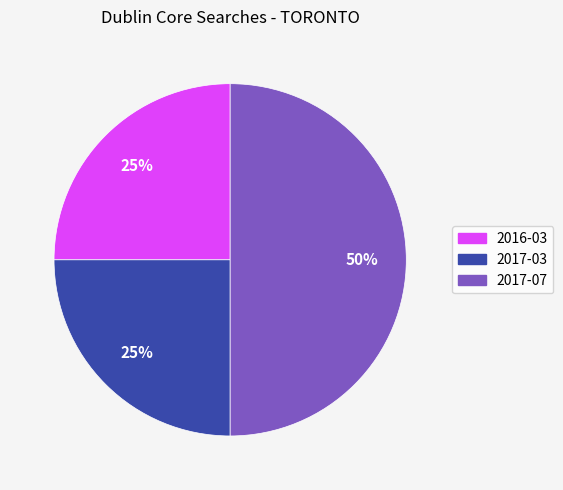

How many slices are in this pie chart?

3